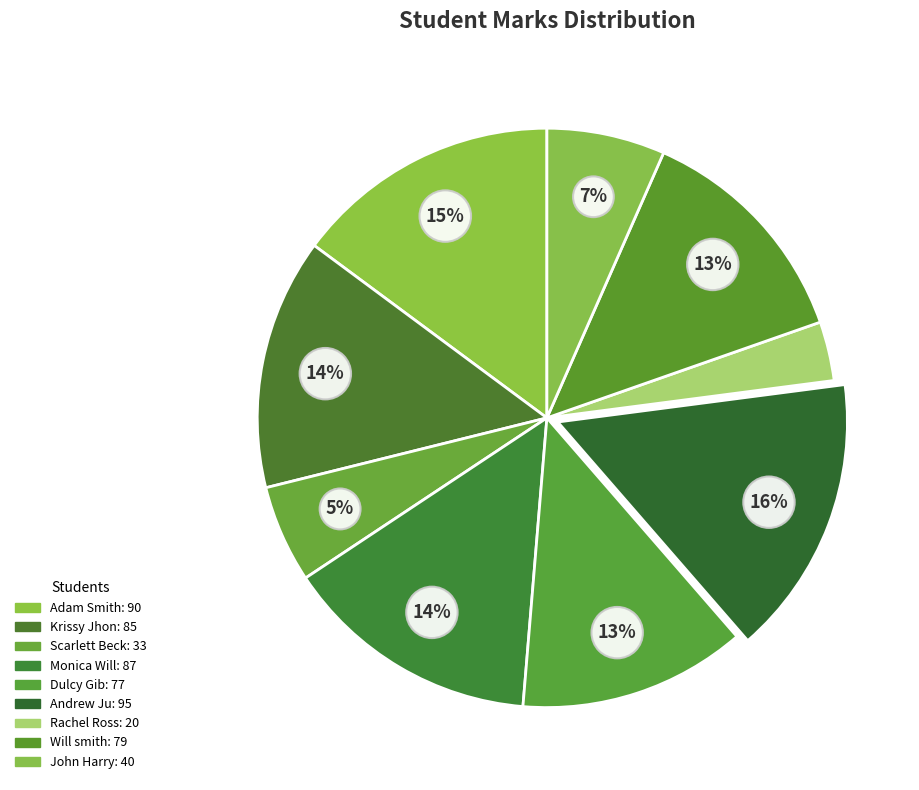

To the nearest percent, what portion does John Harry represent?

7%